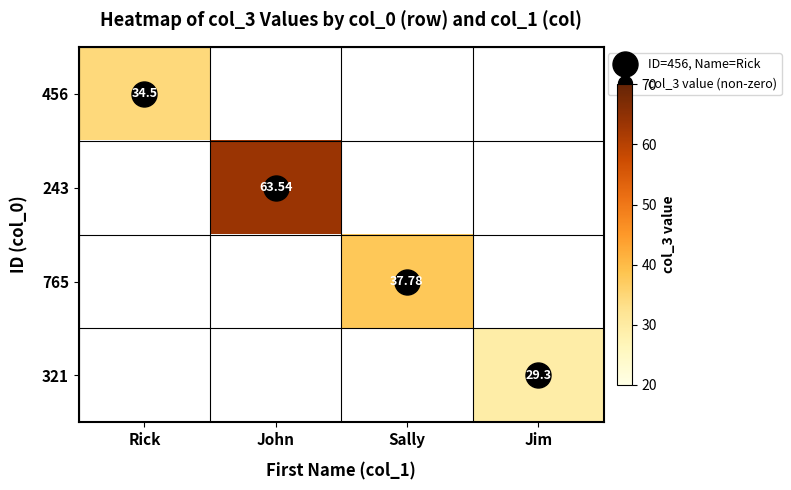

What is the maximum value for 321?

29.3